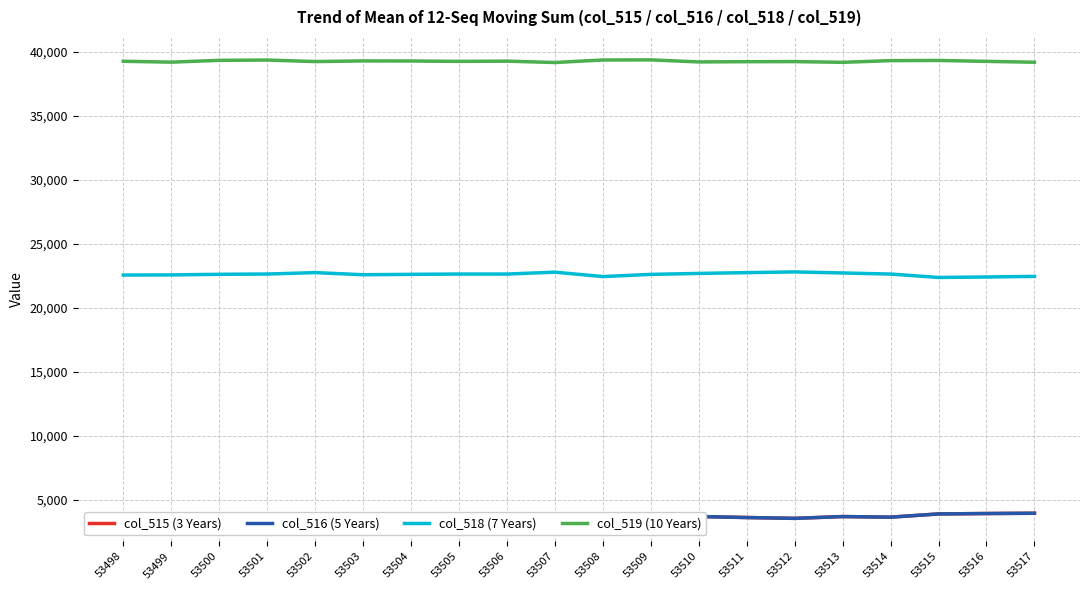

True or false: col_515 (3 Years) and col_519 (10 Years) intersect in this chart.

False